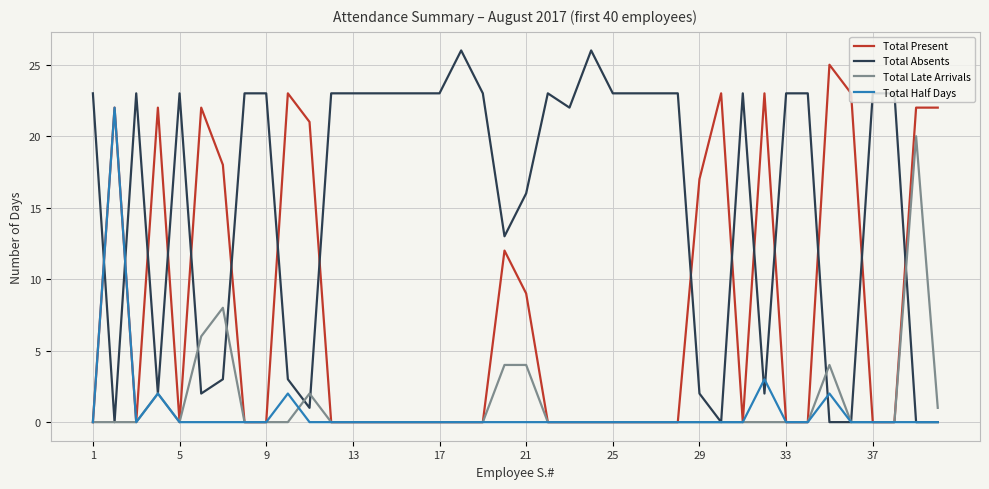

Does the chart display data point markers on the line(s)?

No